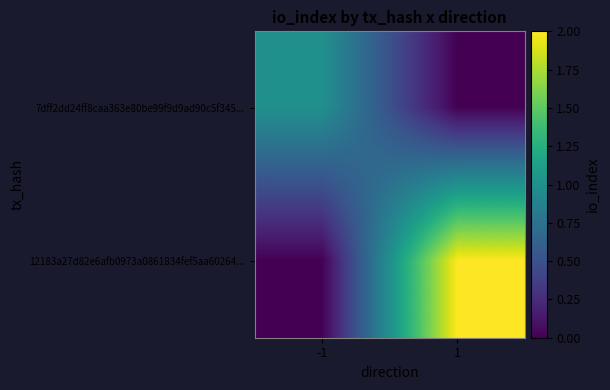

Reading right to left, what are all the values shown in this chart?

7dff2dd24ff8caa363e80be99f9d9ad90c5f345...: 1=0	-1=1
12183a27d82e6afb0973a0861834fef5aa60264...: 1=2	-1=0